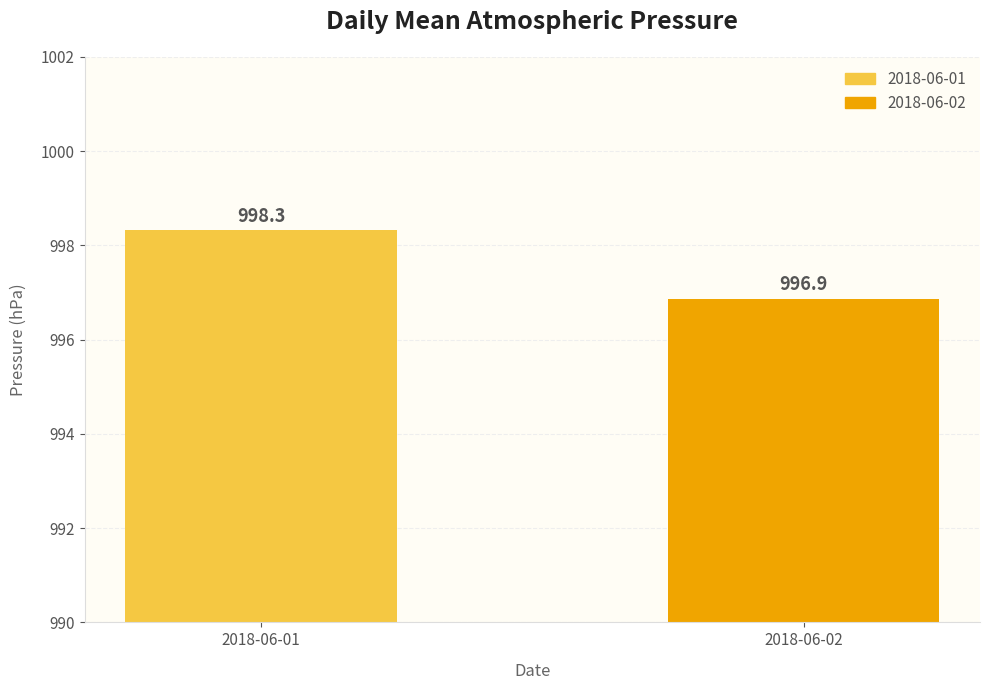

Are the bars grouped side by side (vs. stacked)?

No